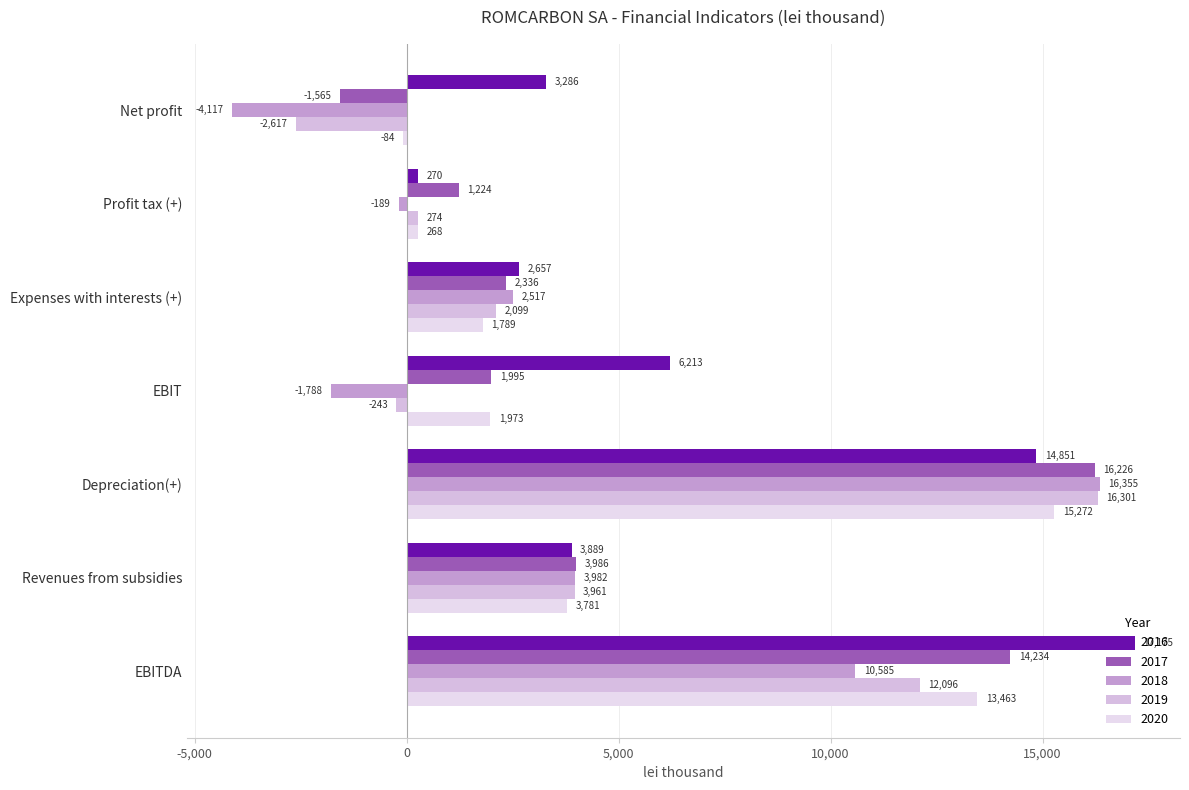

Between Expenses with interests (+) and EBITDA, which series saw the biggest shift?

2016